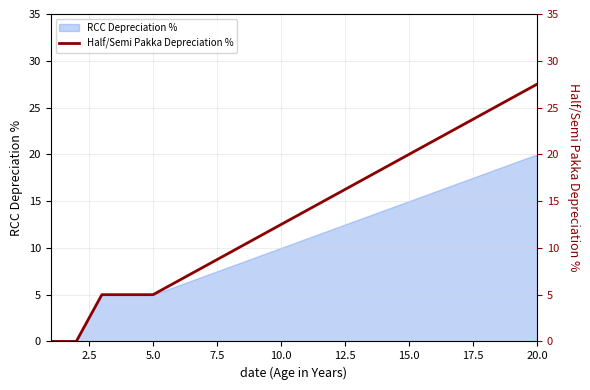

The RCC Depreciation % series shows 6 at 20.0. True or false?

False